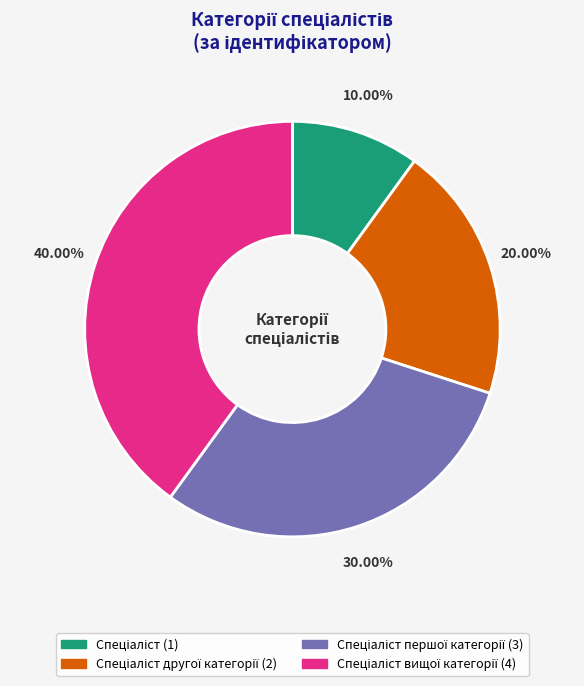

Does any single category account for the majority?

No